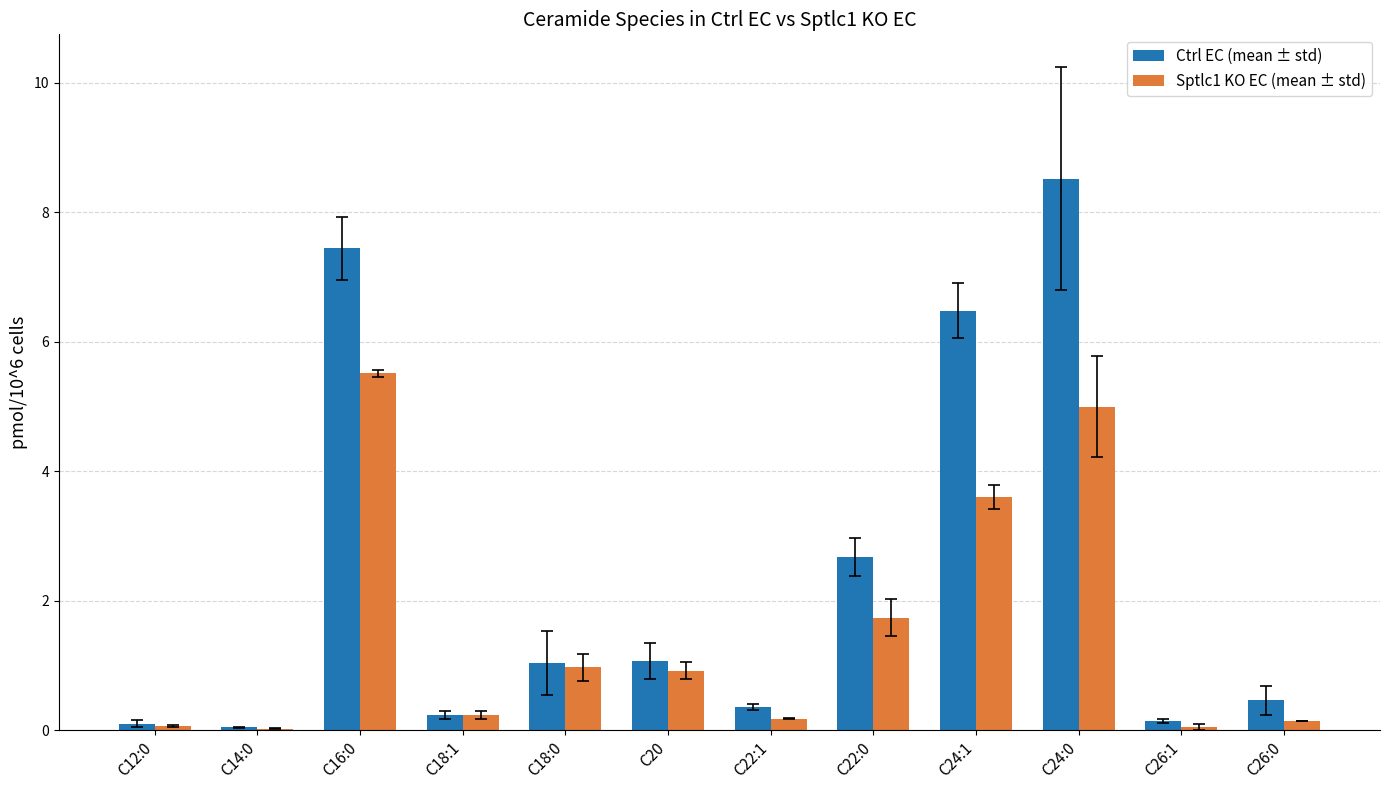

Which series has the largest total across all categories?

Ctrl EC (mean ± std)